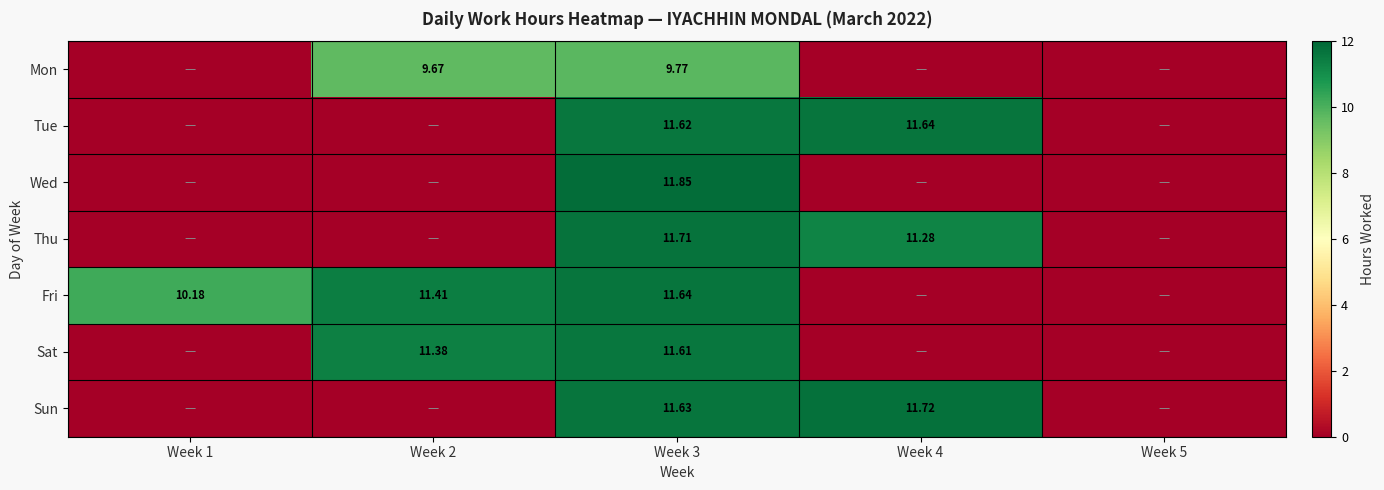

Rank the series at Week 3 from lowest to highest value.

Mon, Sat, Tue, Sun, Fri, Thu, Wed